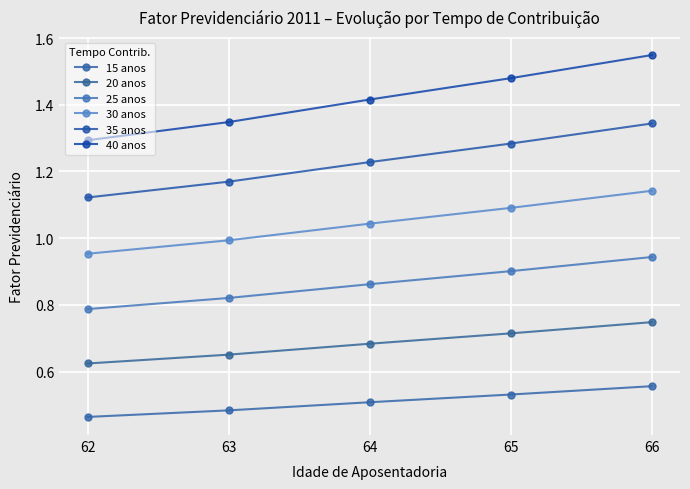

True or false: 15 anos and 40 anos intersect in this chart.

False